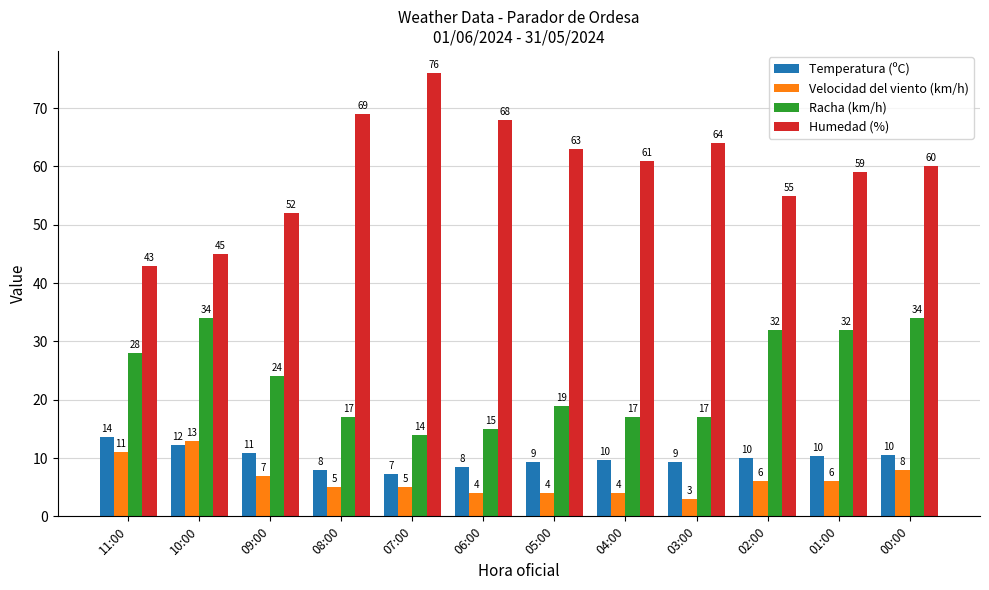

At which category is the sum across all series the highest?

00:00